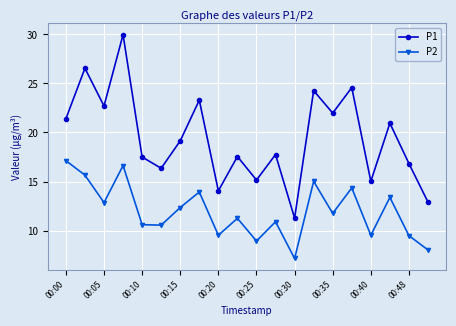

In P2, how many points are lower than both neighbors (excluding endpoints)?

7